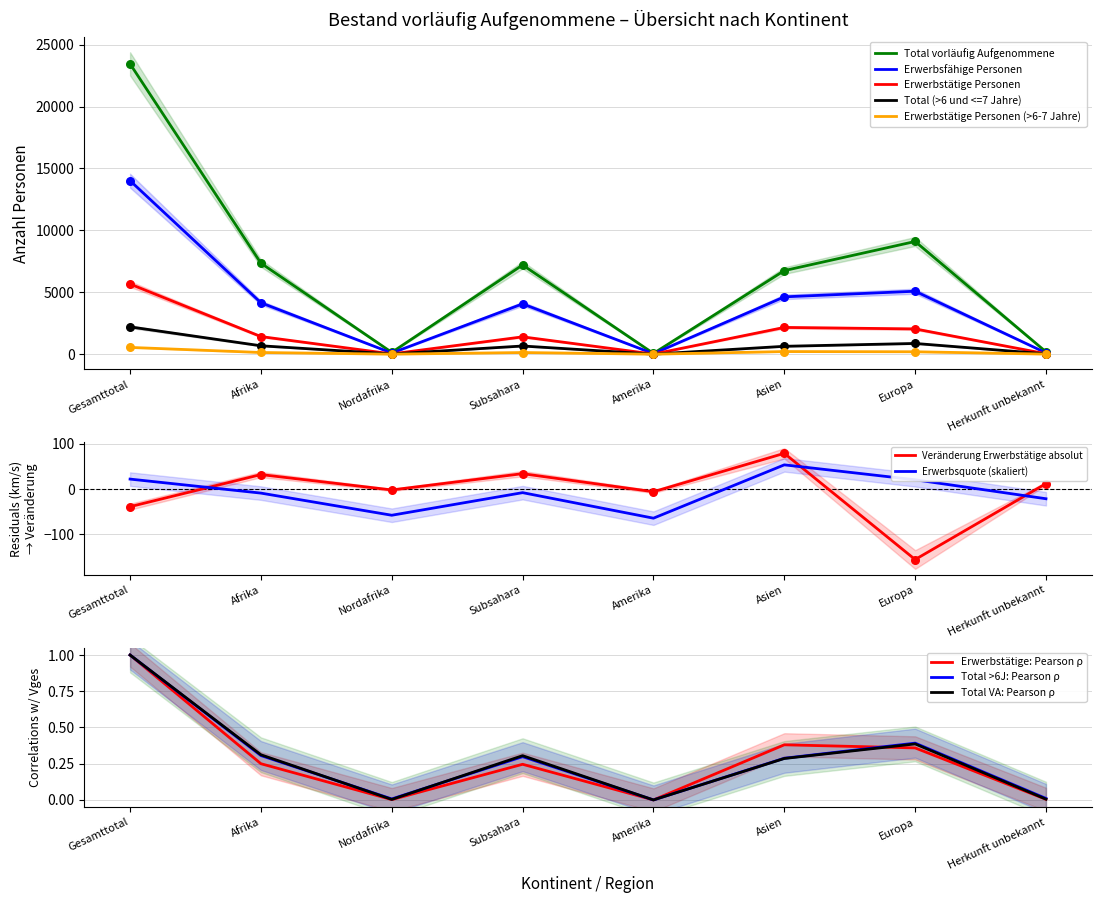

Which series has the largest total across all categories?

Erwerbsfähige Personen